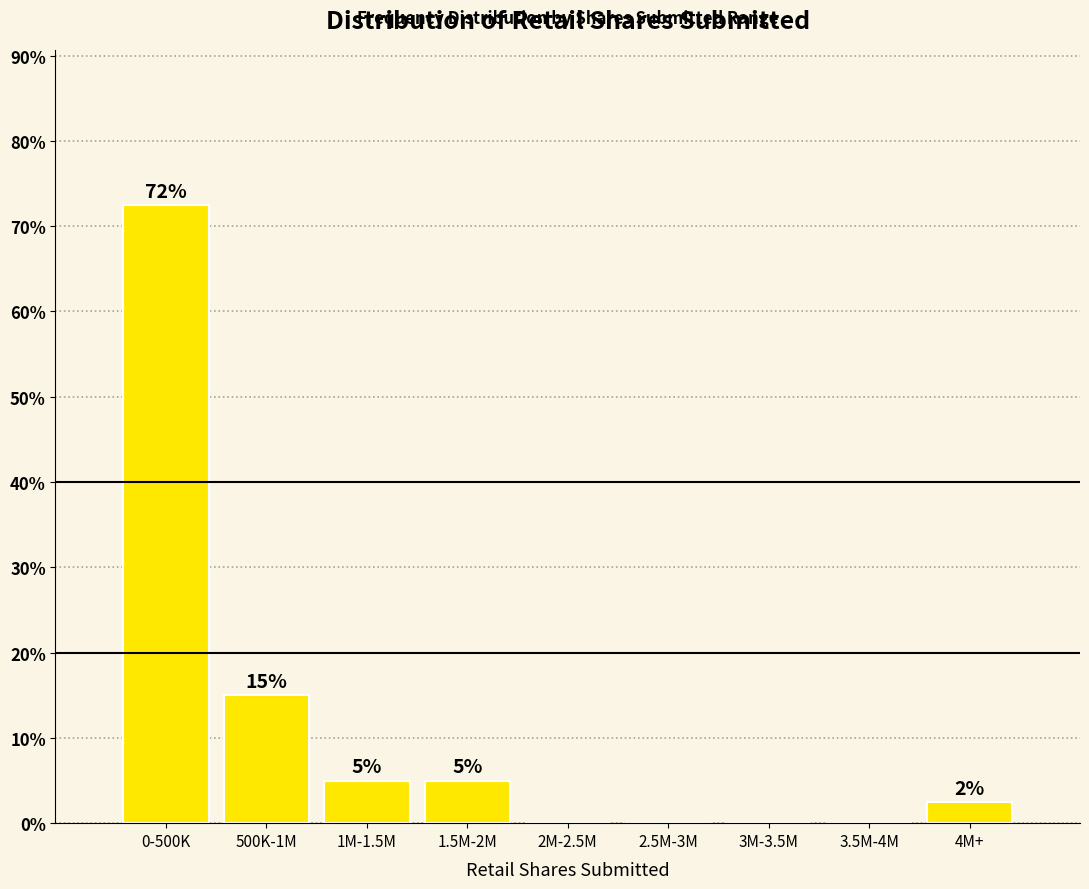

Is it true that the value at 2.5M-3M is 35.2?

False